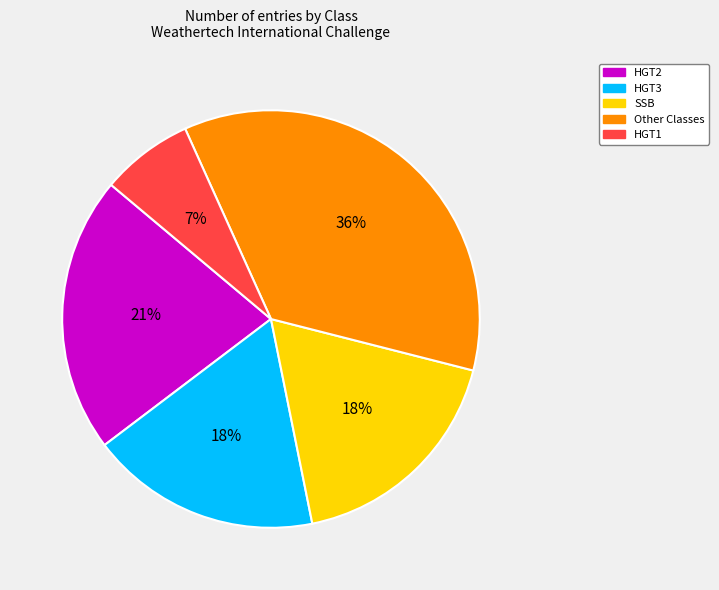

How many slices are in this pie chart?

5